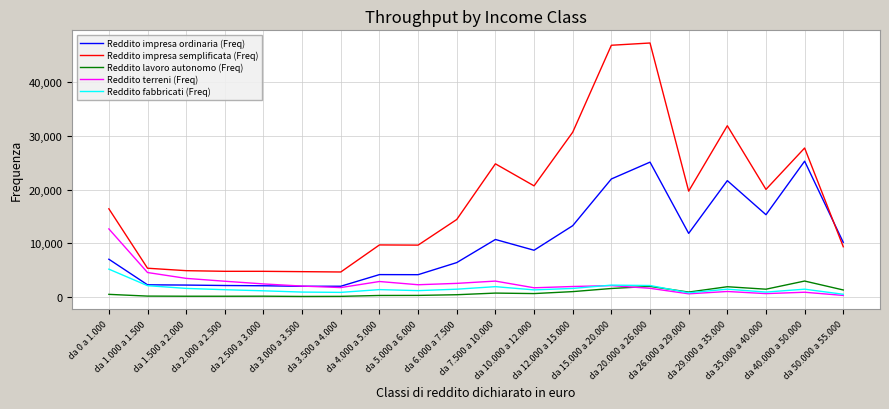

What is the total value across all series at da 1.500 a 2.000?

12502